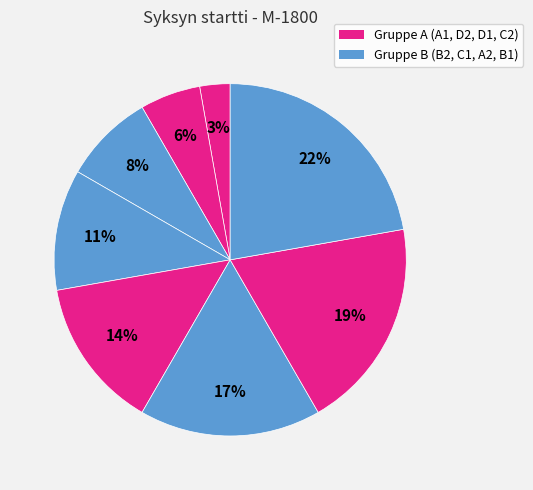

How many segments does this pie chart have?

8